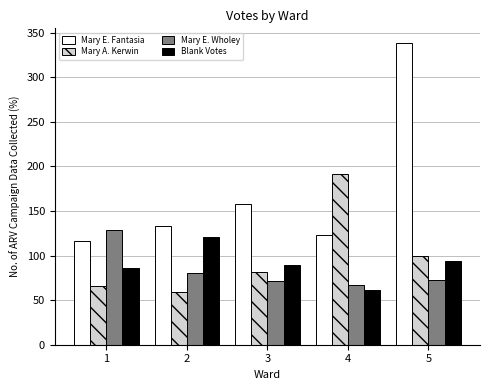

What are all the series names shown in the legend?

Mary E. Fantasia, Mary A. Kerwin, Mary E. Wholey, Blank Votes